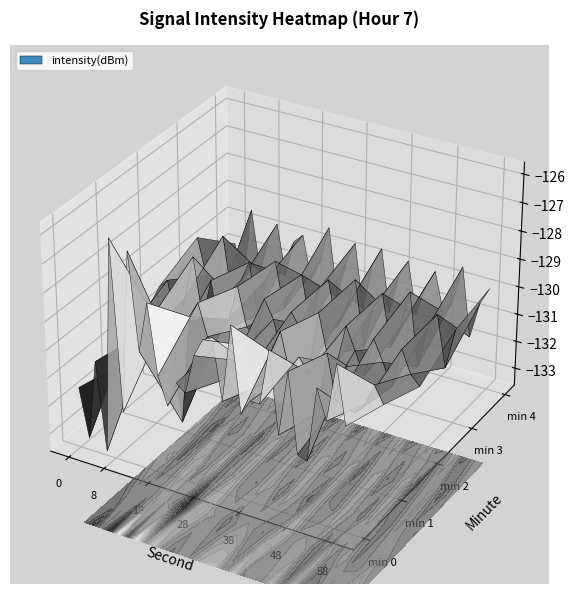

Rank the categories by 4 value from highest to lowest.

11, 26, 2, 17, 14, 5, 20, 8, 23, 29, 7, 16, 4, 19, 13, 22, 28, 10, 25, 0, 24, 9, 6, 21, 3, 12, 18, 27, 15, 1